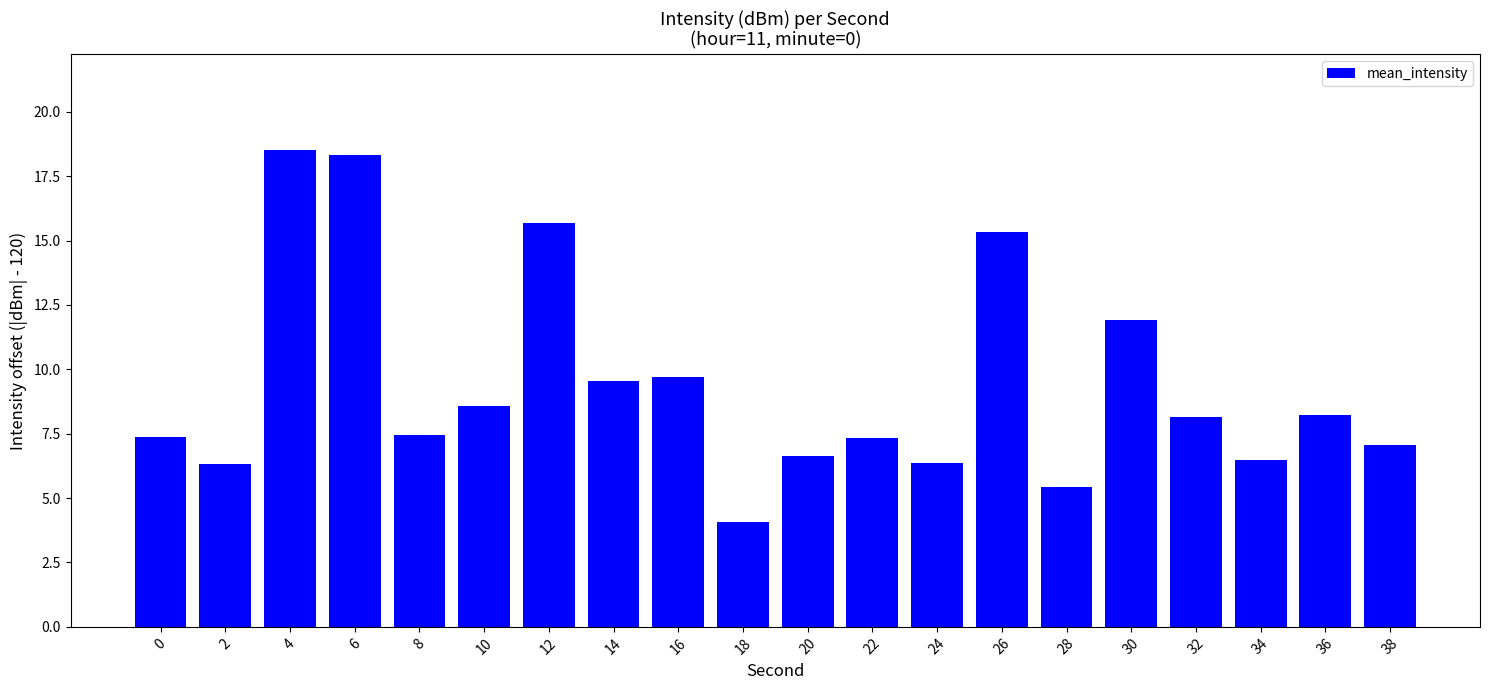

Where is the data nearest to the value 11?

30